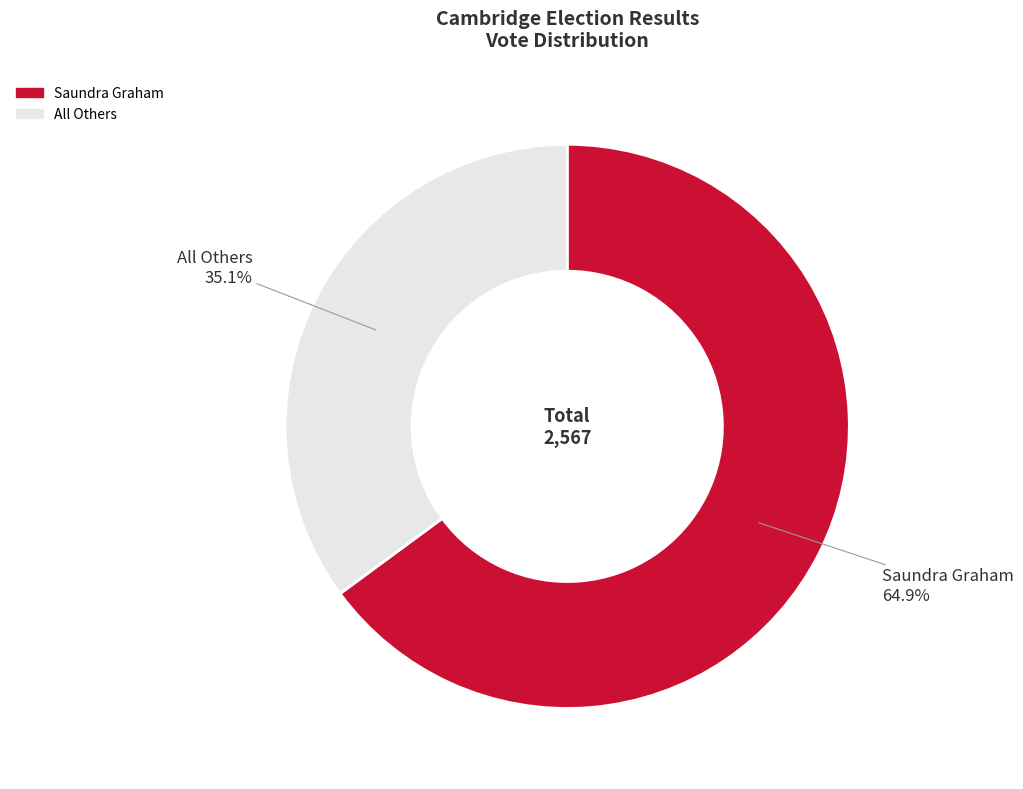

Is there any slice that represents more than half of the pie?

Yes